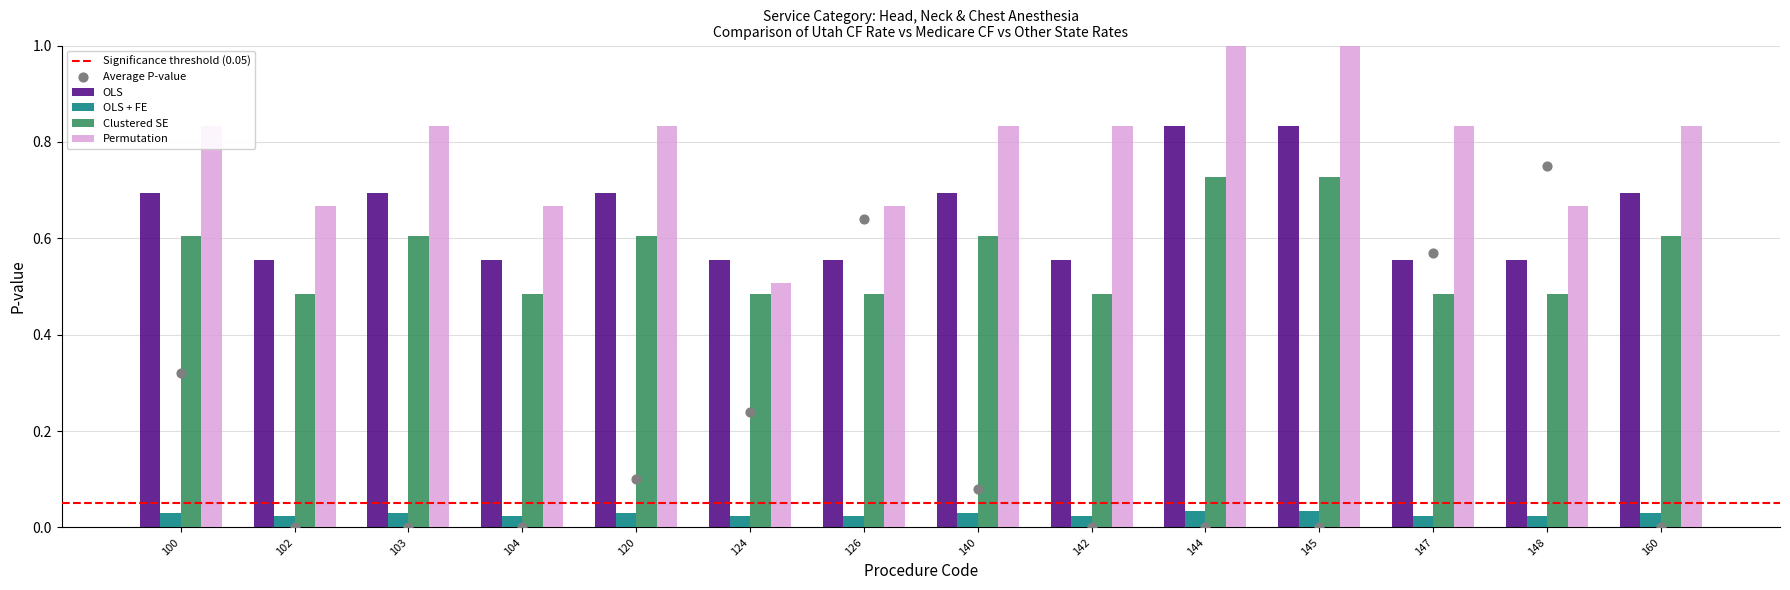

Which series contains the lowest Y value?

Clustered SE